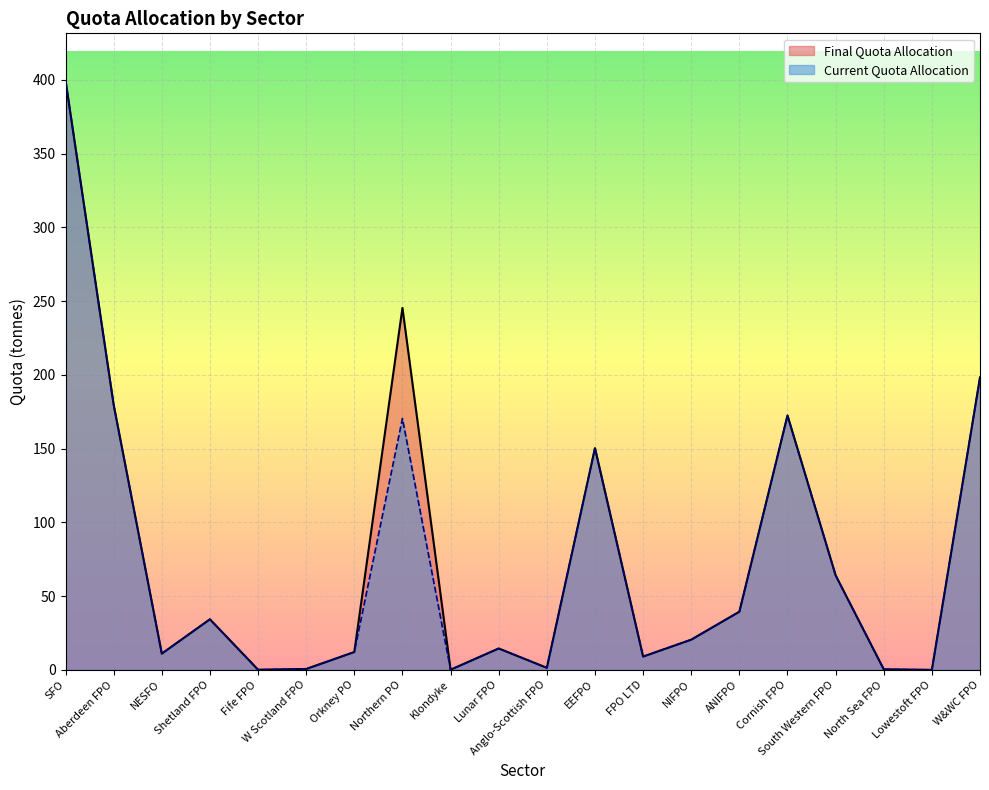

How many data points in Final Quota Allocation are above 20?

10